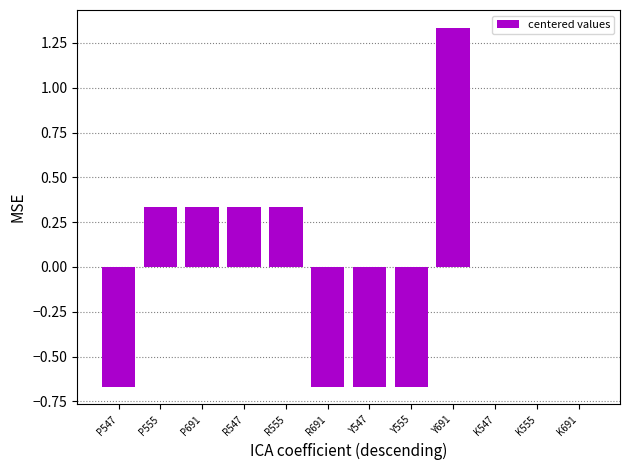

Between P555 and K691, which is larger?

P555